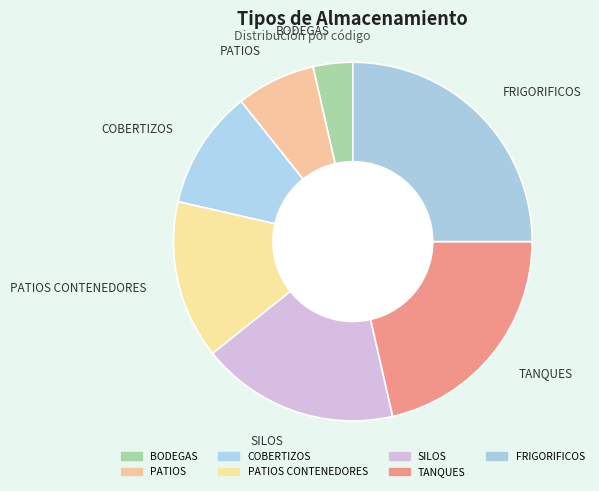

The BODEGAS slice represents 4% of the pie. True or false?

True